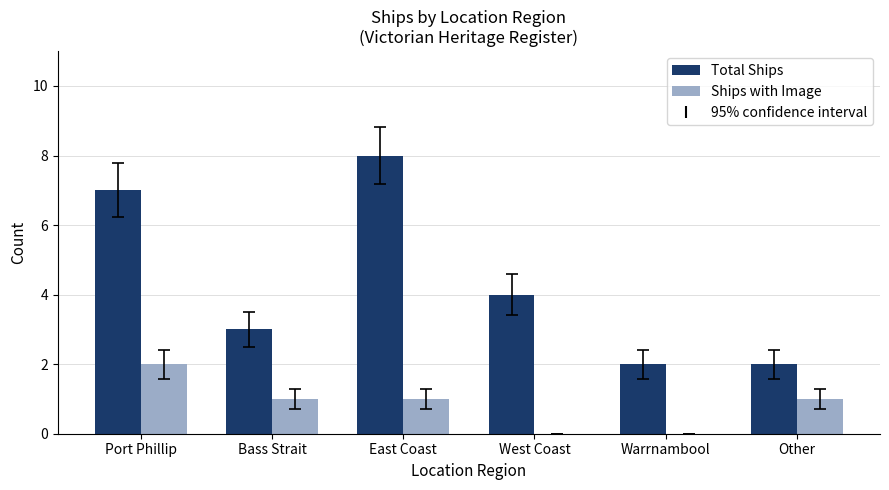

What is the average value of the Total Ships series?

4